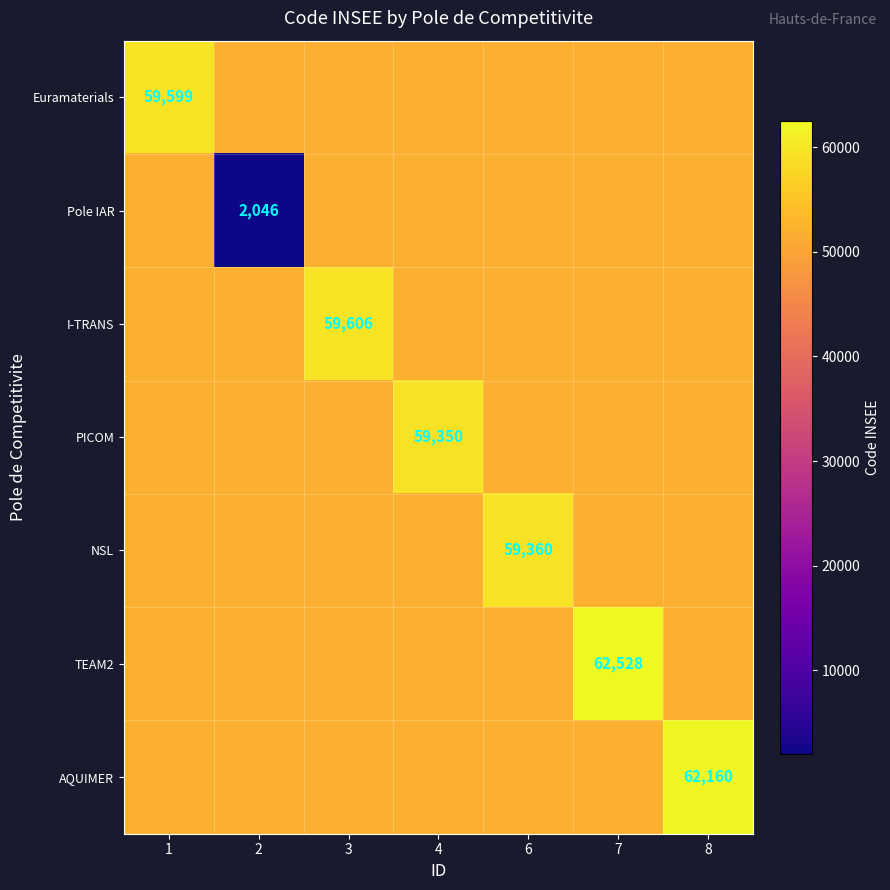

Rank the series at 3 from lowest to highest value.

Euramaterials, Pole IAR, PICOM, NSL, TEAM2, AQUIMER, I-TRANS